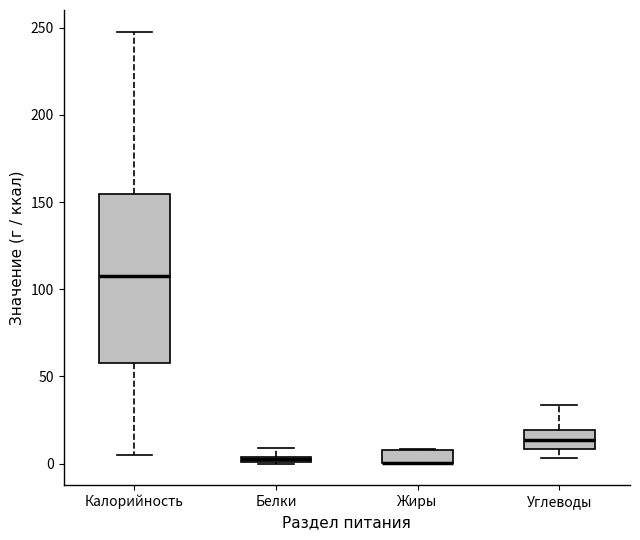

Where does the lower whisker of the box for Углеводы end on the y-axis? The values are not printed on the chart, so give them approximately, as read against the axis.

5